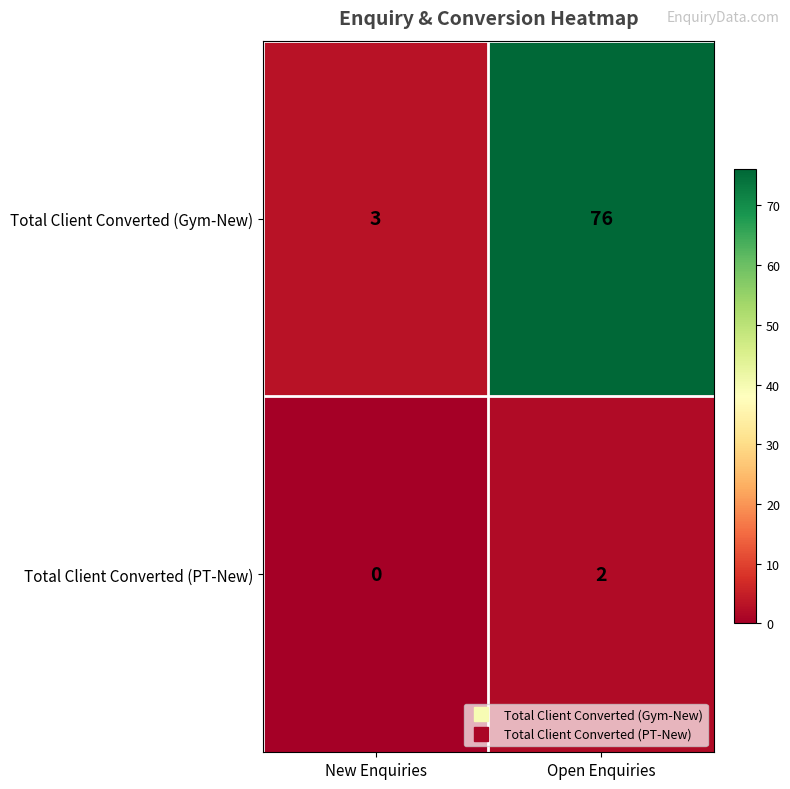

What value does the Total Client Converted (Gym-New) series have at New Enquiries?

3